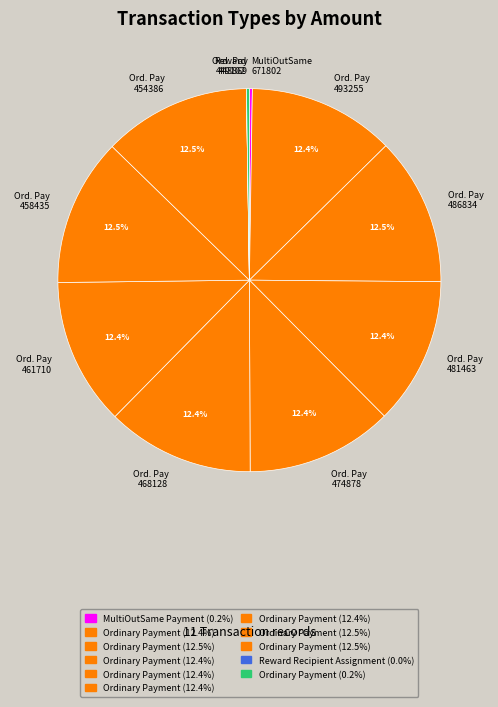

Combined, do Ord. Pay 454386 and Ord. Pay 458435 account for over 50%?

No